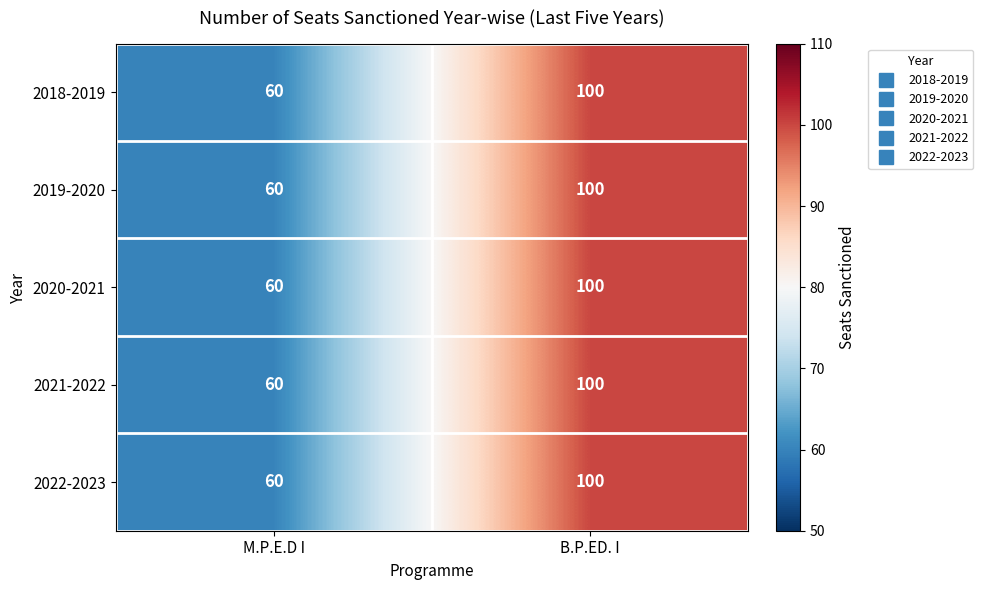

At which label is 2022-2023 closest to 80?

M.P.E.D I